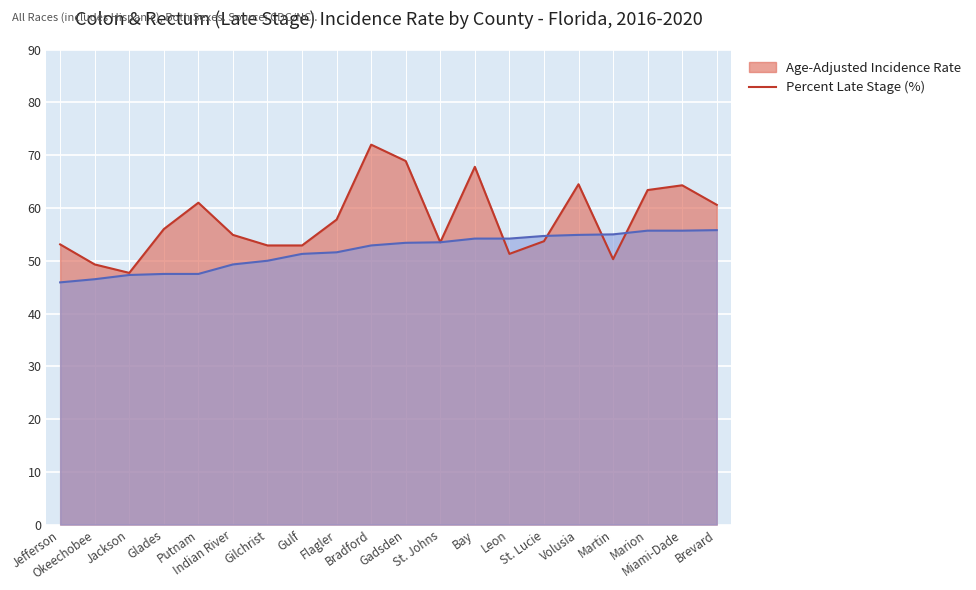

At which label is Percent Late Stage closest to 50?

Gilchrist